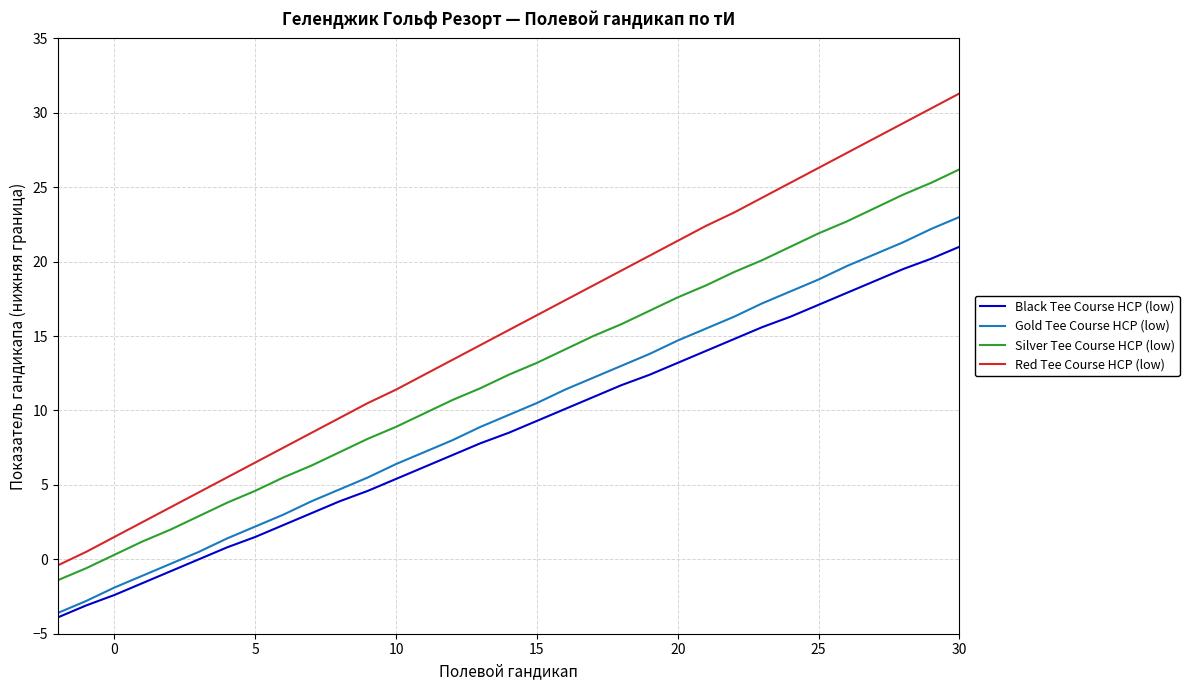

True or false: Black Tee Course HCP (low) and Red Tee Course HCP (low) cross at least once.

False